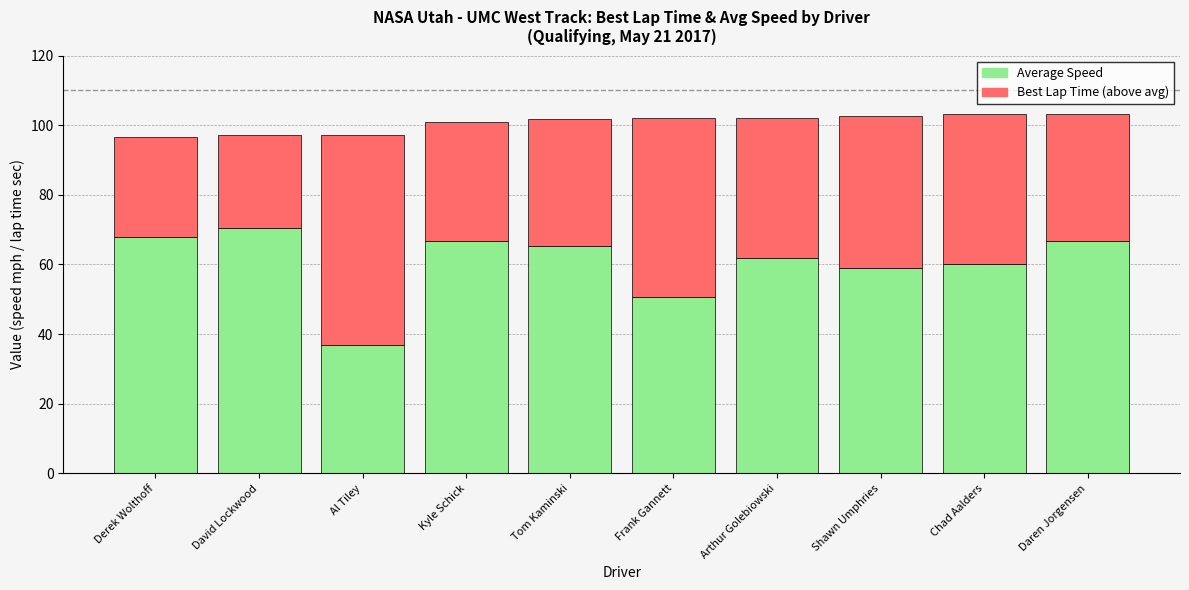

What is the total value across all series at Chad Aalders?

103.2